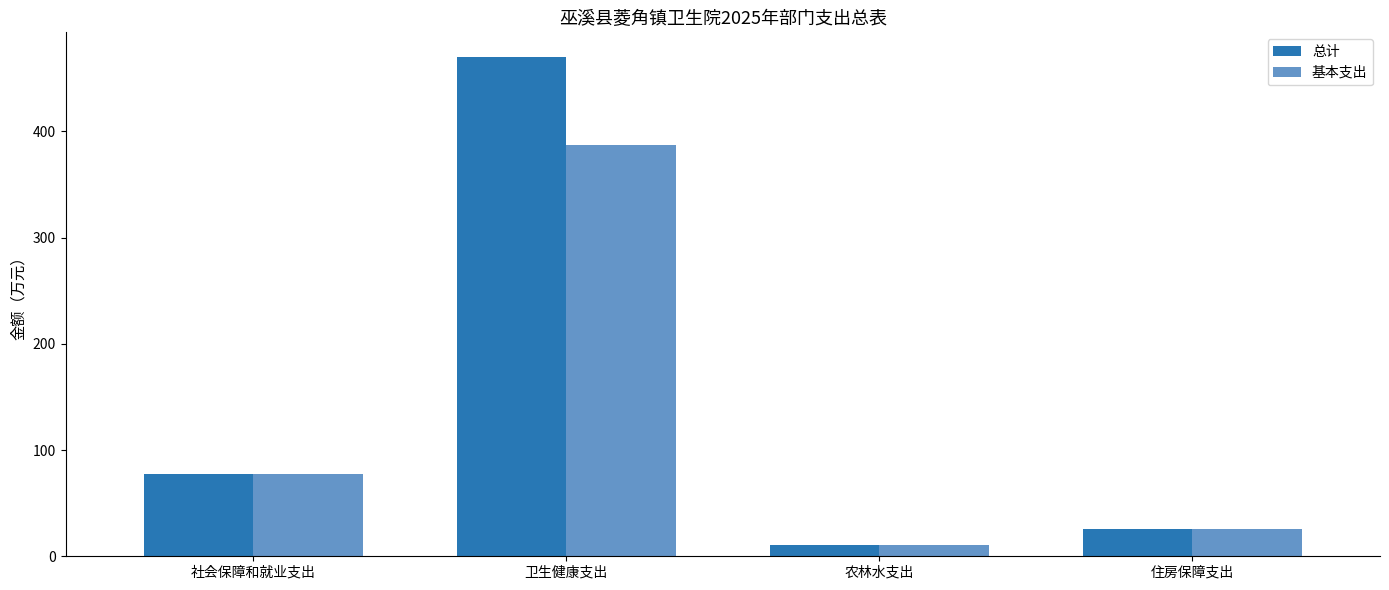

What is the difference between the maximum and minimum values in the 总计 series?

459.2